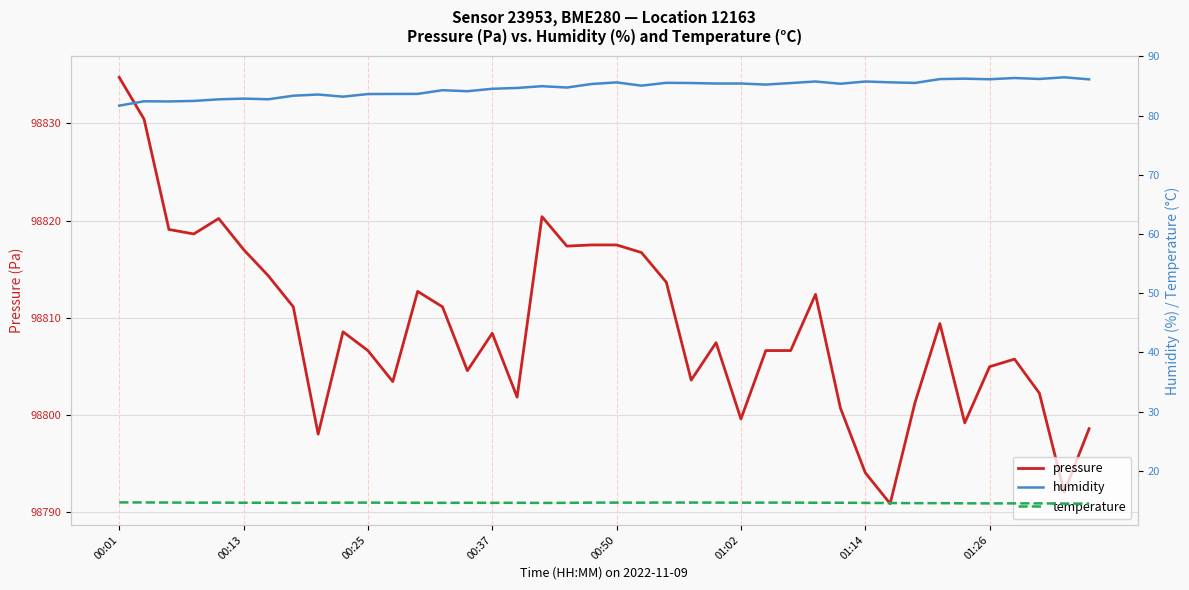

What is the value of the pressure point at the 12th from the left?

98803.4